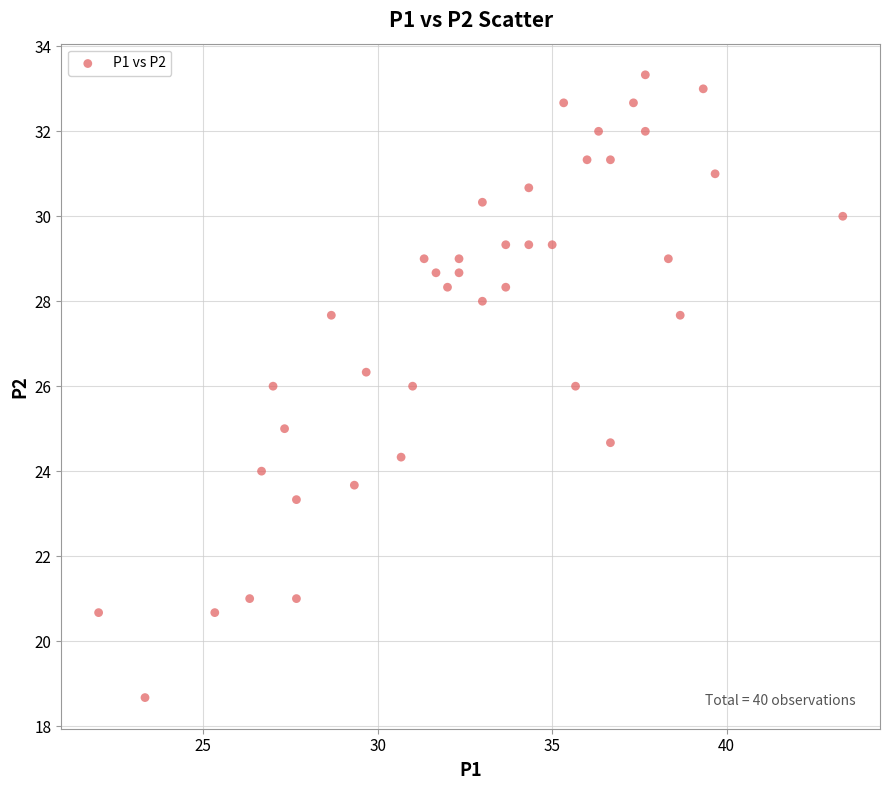

What is the range of Y values (max minus min)?

14.7